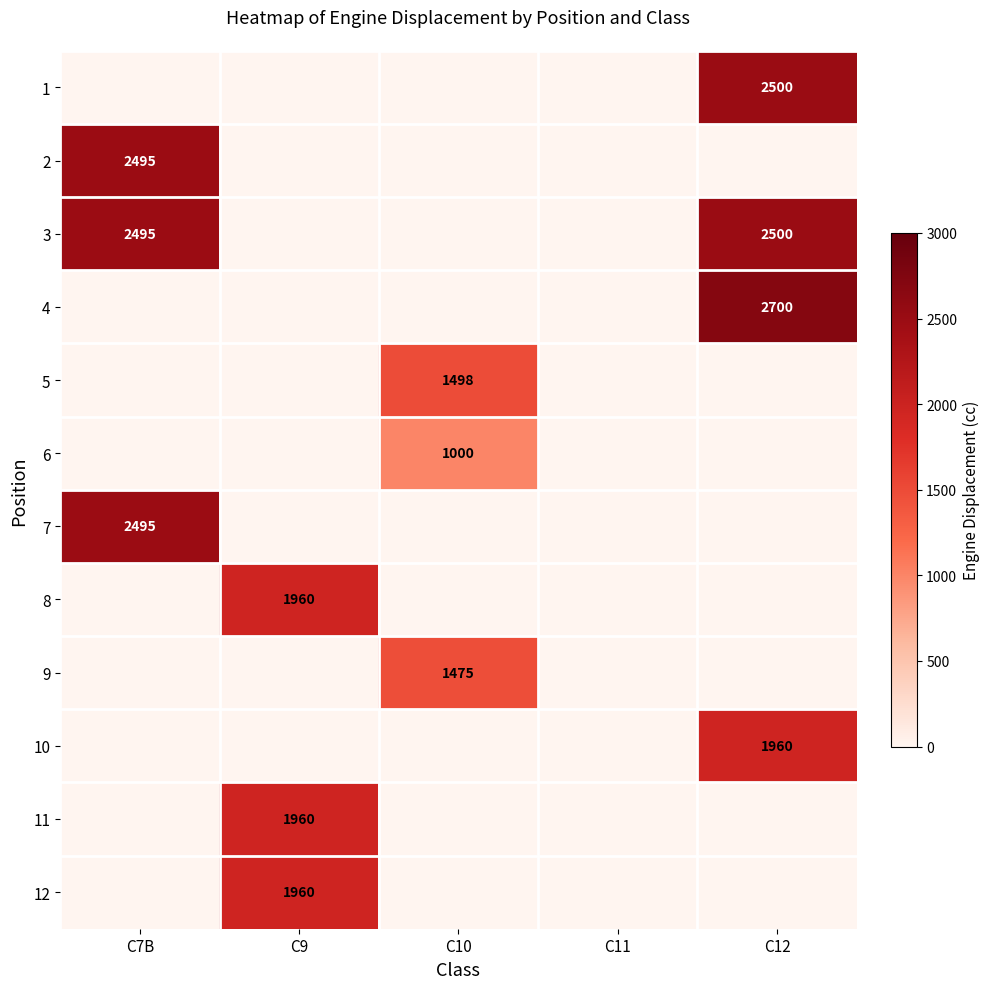

Is it true that 3 equals 1305 at C12?

False